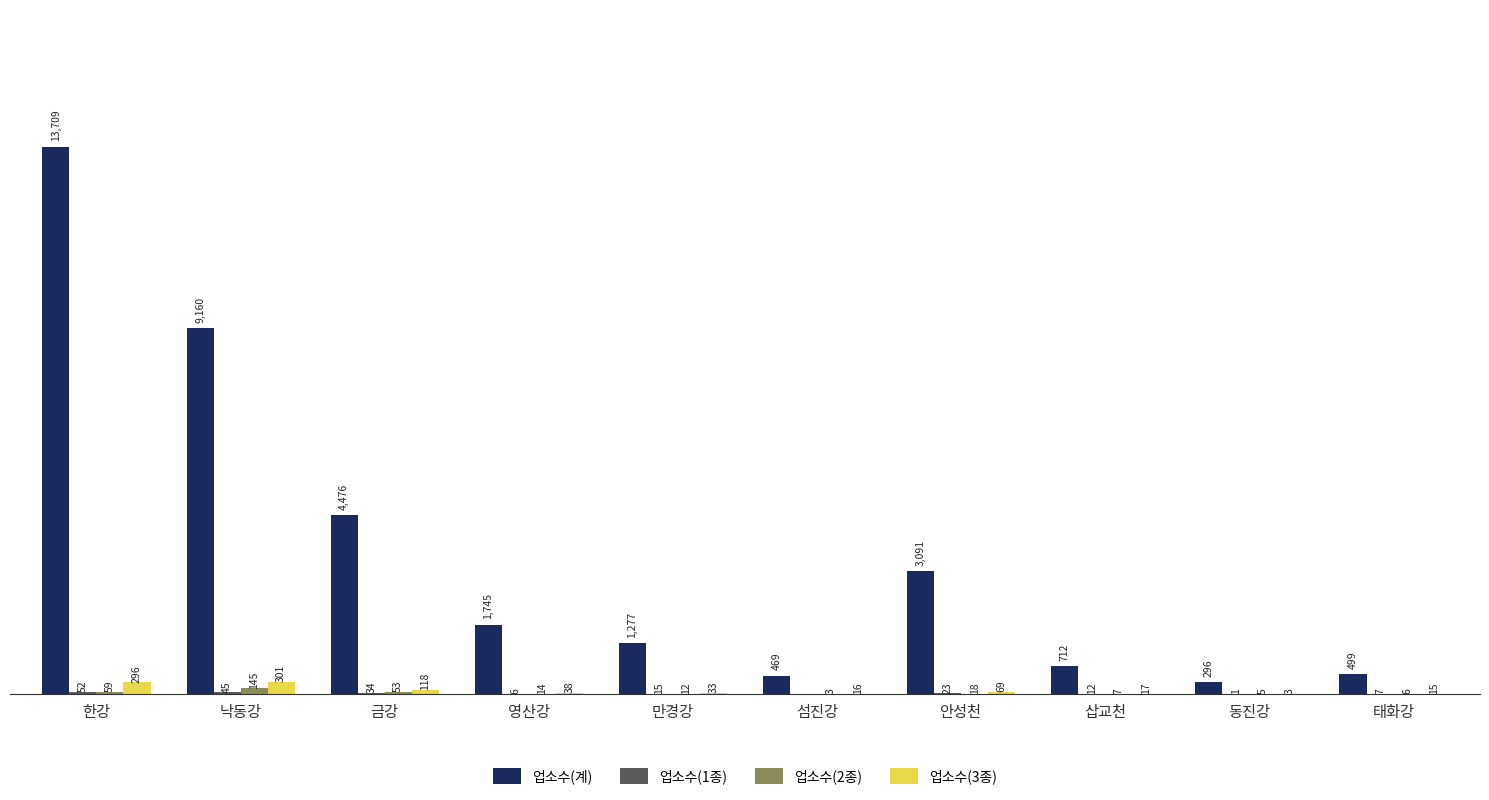

At which category is the sum across all series the highest?

한강